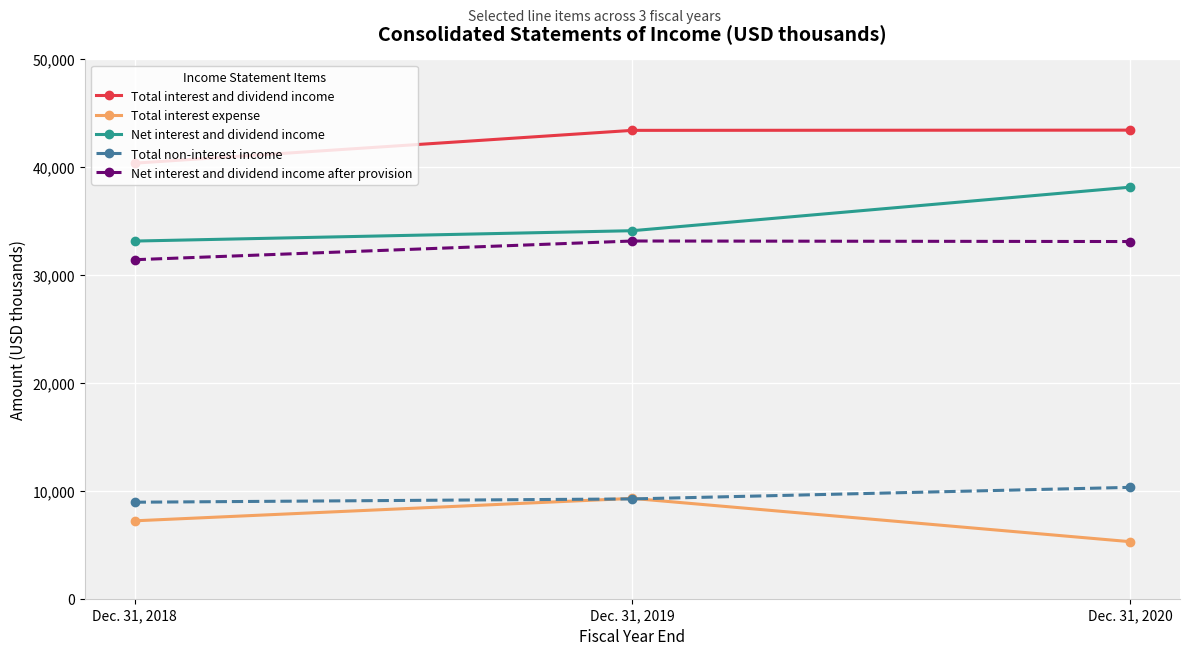

How many data points does each series have?

3